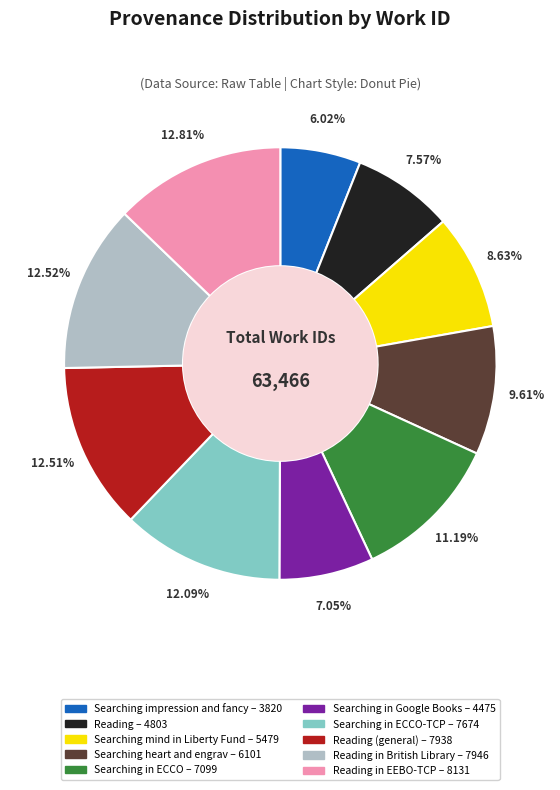

To the nearest percent, what is the average slice percentage?

10%